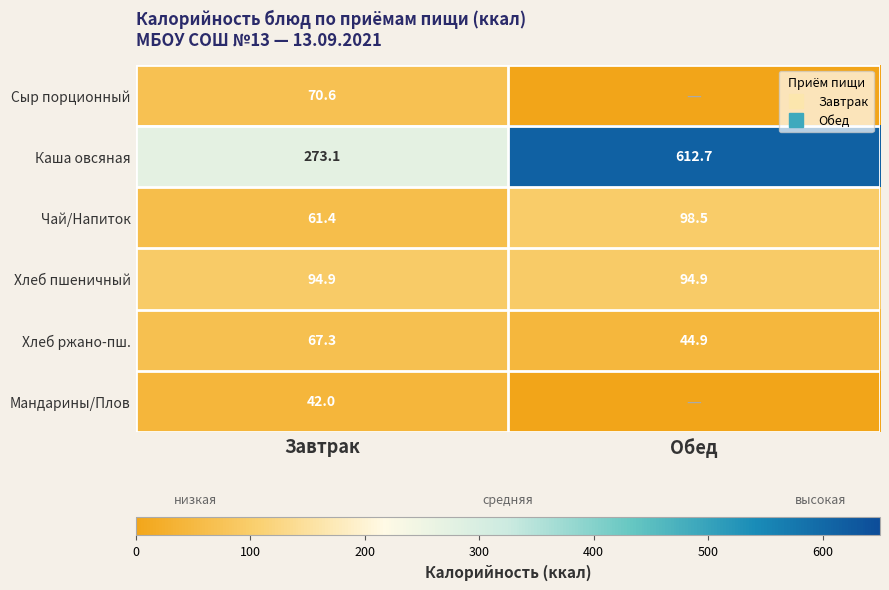

Read the Чай/Напиток value at Обед.

98.5